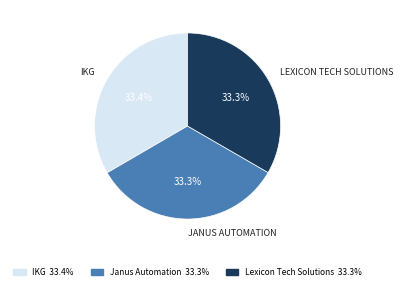

How much of the chart is everything except Lexicon Tech Solutions?

66.7%